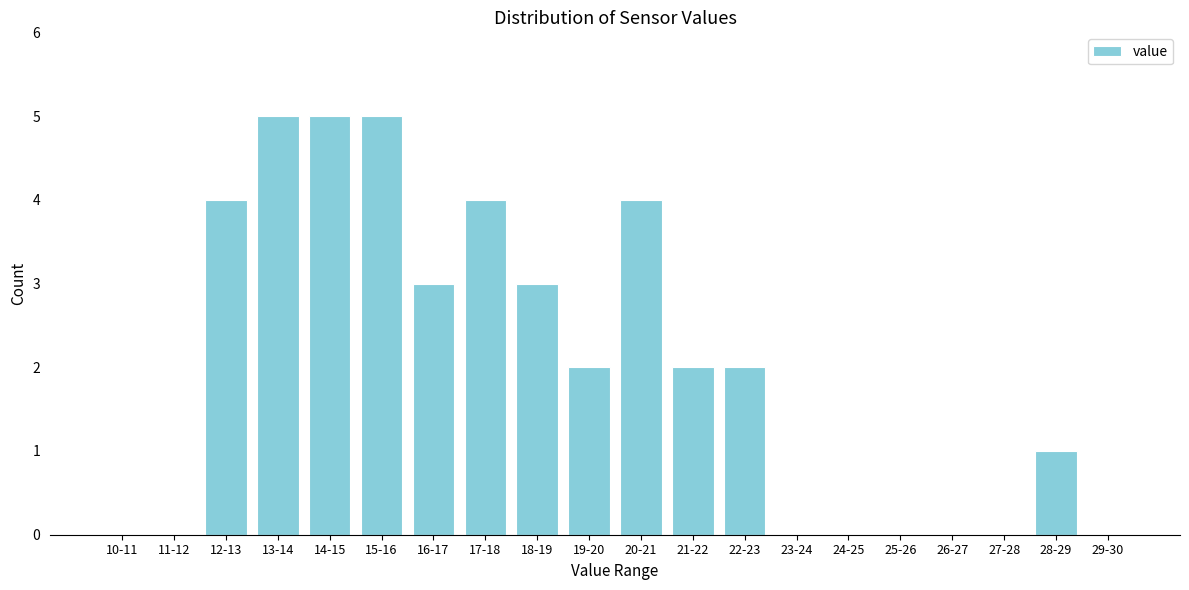

Reading right to left, transcribe all the data shown in this chart.

29-30=0	28-29=1	27-28=0	26-27=0	25-26=0	24-25=0	23-24=0	22-23=2	21-22=2	20-21=4	19-20=2	18-19=3	17-18=4	16-17=3	15-16=5	14-15=5	13-14=5	12-13=4	11-12=0	10-11=0